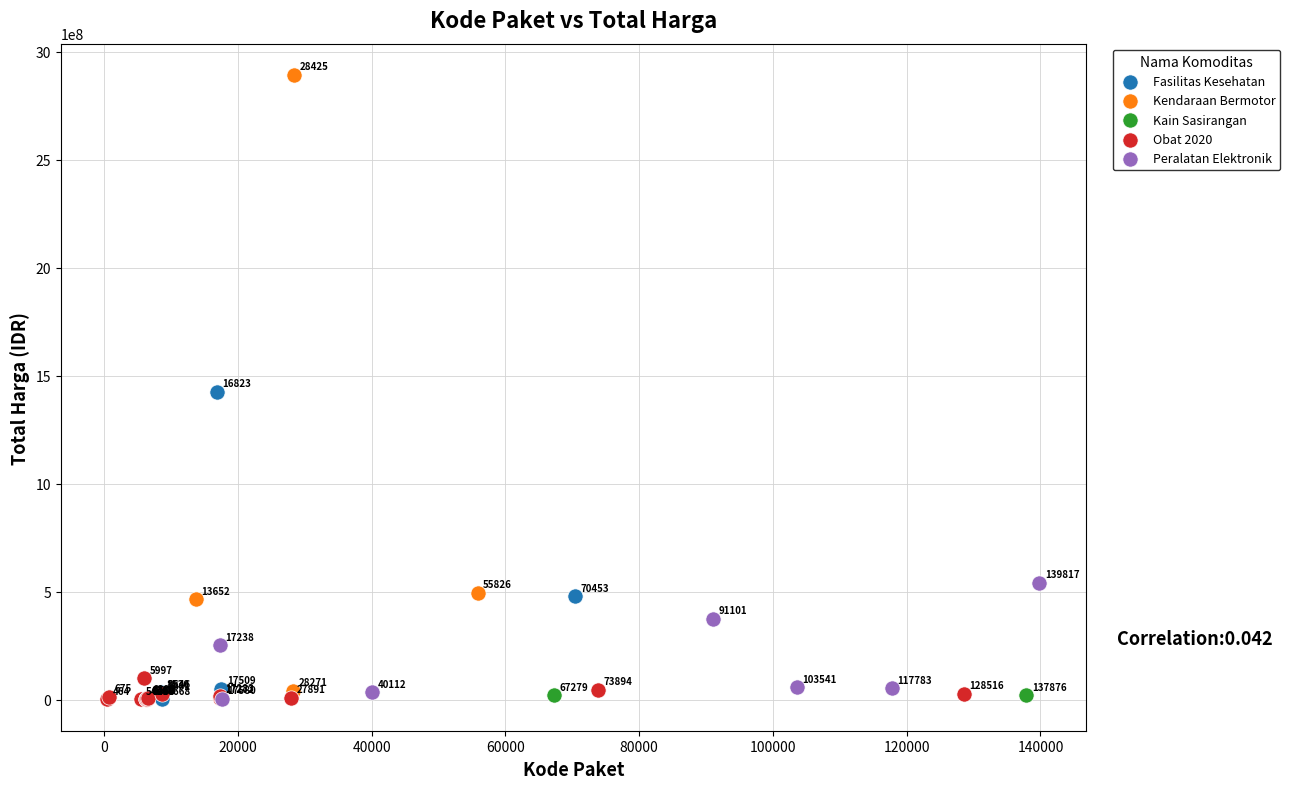

Which series has the largest Y range (max minus min)?

Kendaraan Bermotor